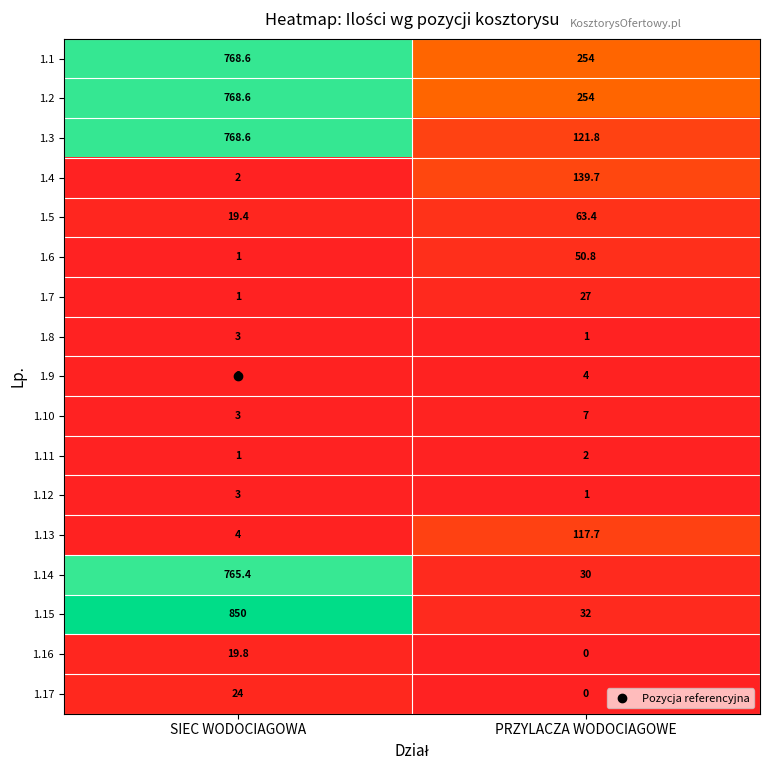

List the labels in order of 1.8 value, smallest first.

PRZYLACZA WODOCIAGOWE, SIEC WODOCIAGOWA